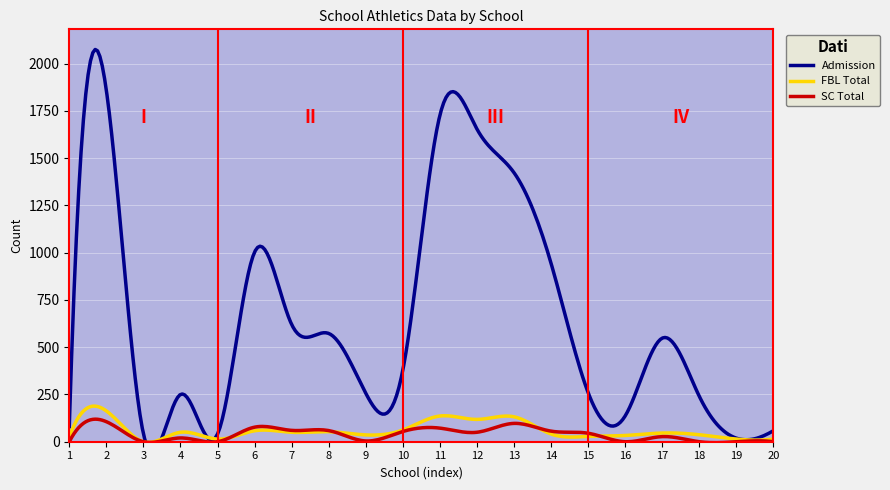

What is the highest value of the SC Total series?

119.3